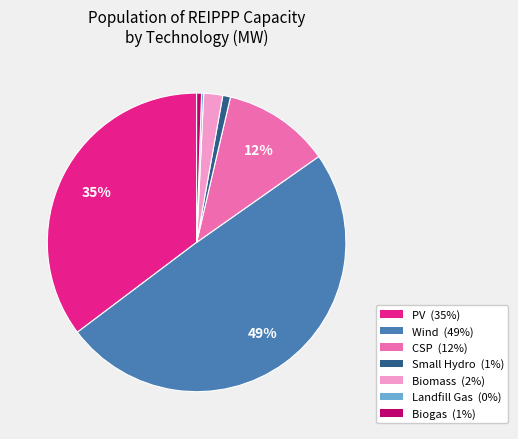

Does Biogas represent more than half of the total?

No